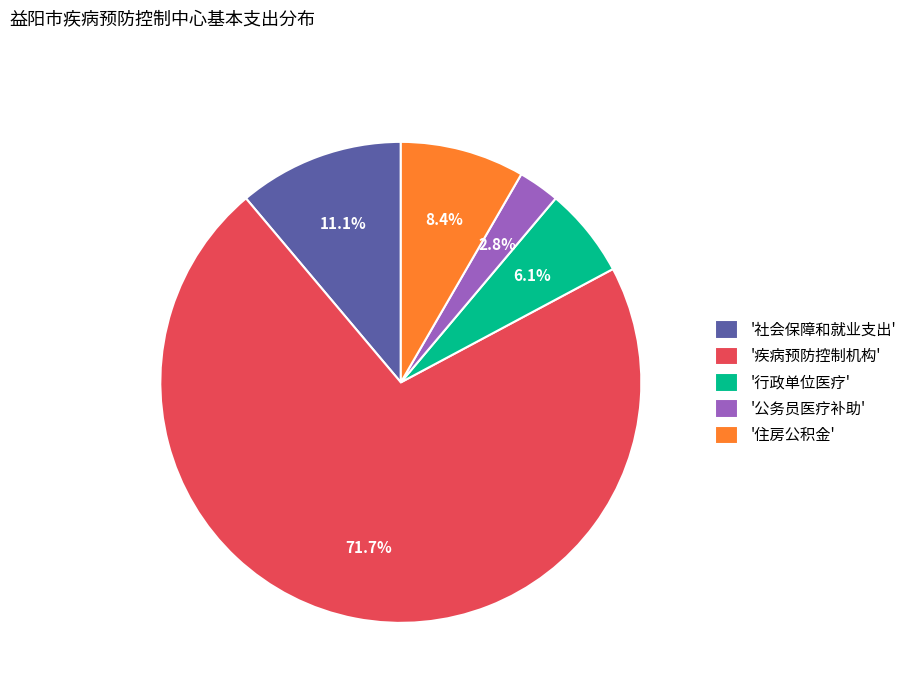

Does '社会保障和就业支出' represent more than half of the total?

No